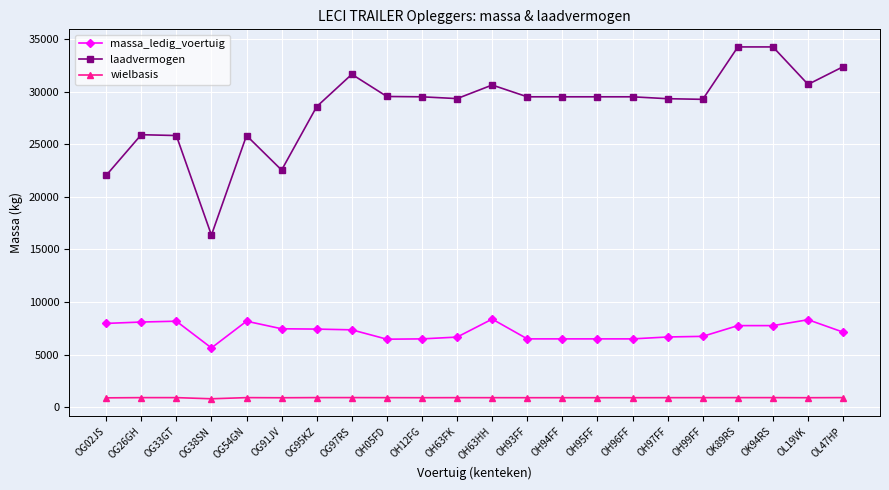

Is the value of wielbasis at OH93FF greater than the value of massa_ledig_voertuig at OH93FF?

No